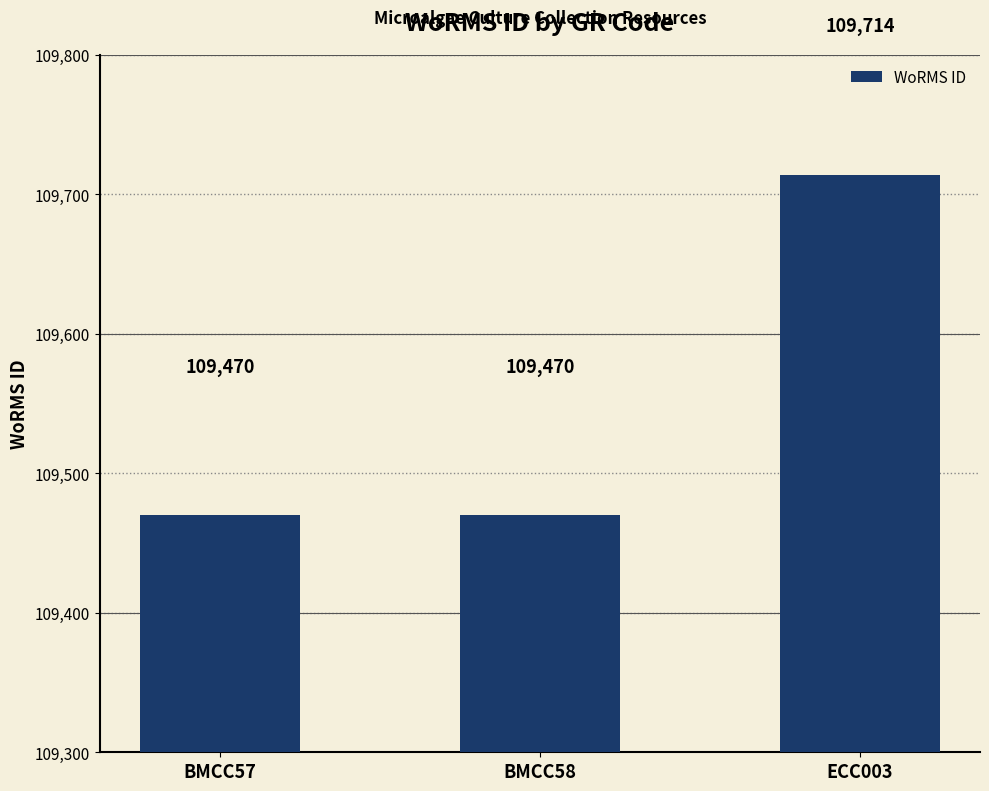

What position from the left is BMCC58?

2